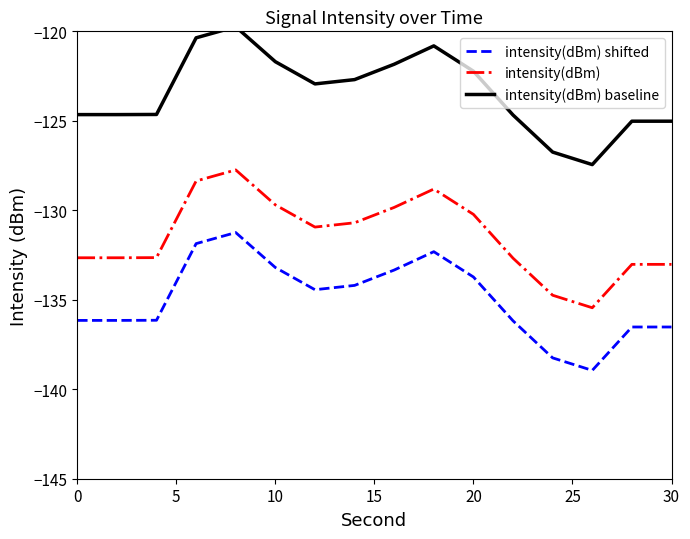

True or false: intensity(dBm) shifted has a value of -133.2 at 10.

True